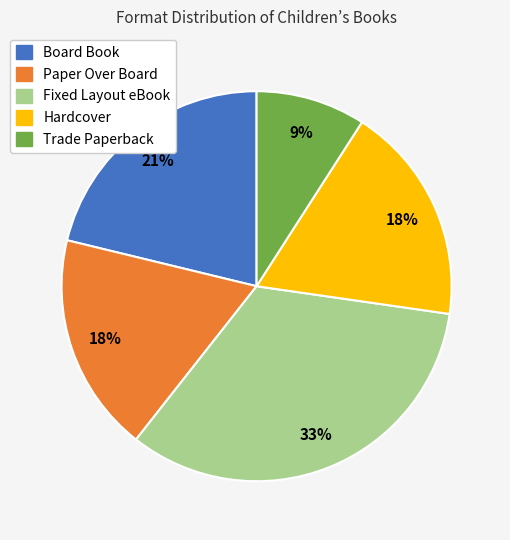

Do Fixed Layout eBook and Board Book together represent more than half of the pie?

Yes